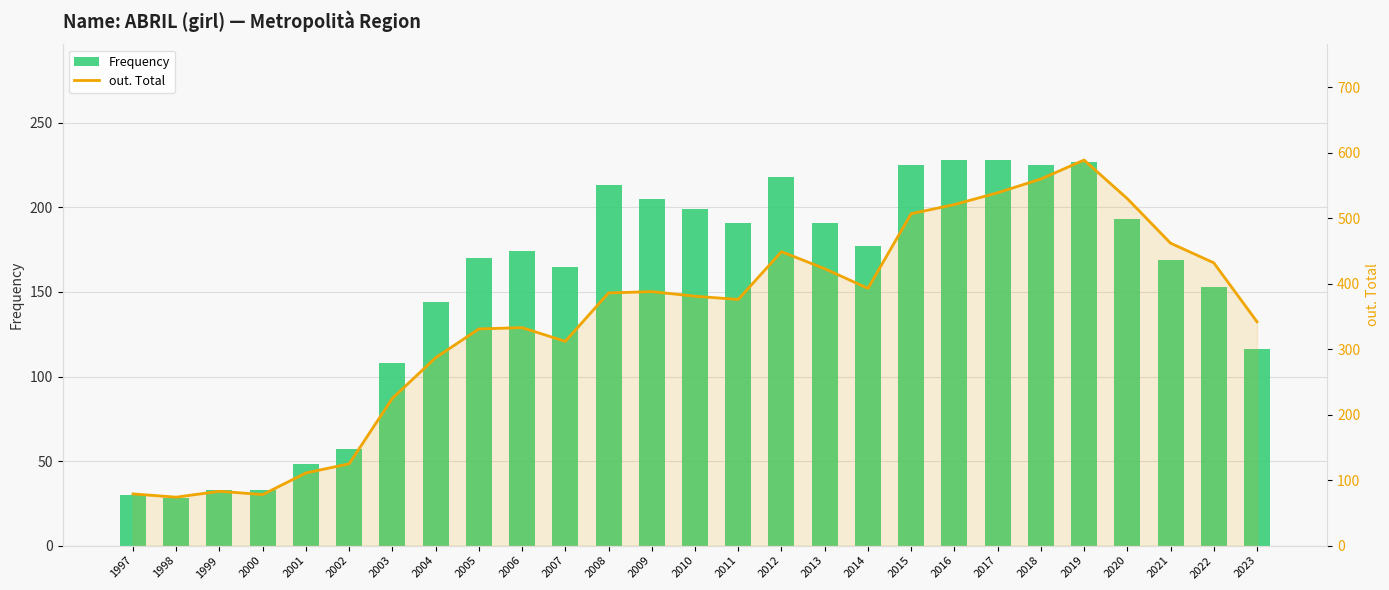

The out. Total series shows 706 at 2012. True or false?

False